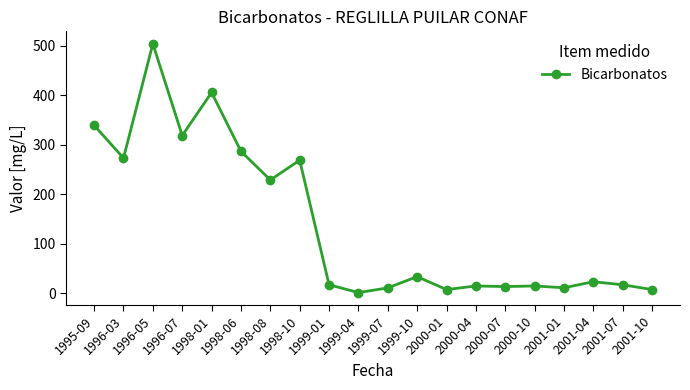

What is the value of the 15th point from the left?

13.4